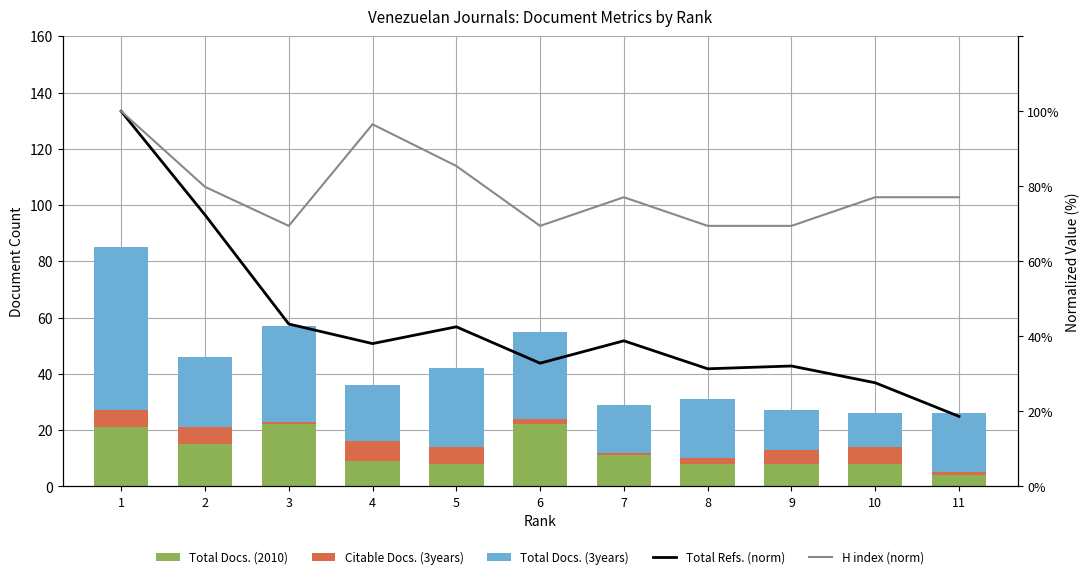

What is the difference between the maximum and minimum values in the Total Docs. (3years) series?

46.0